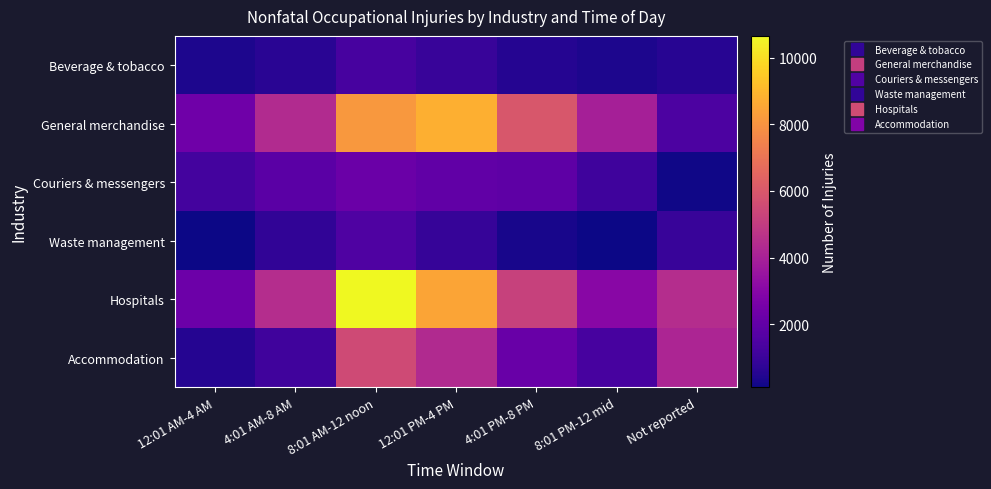

Reading right to left, list all the values displayed in this chart.

Beverage & tobacco: Not reported=570	8:01 PM-12 mid=370	4:01 PM-8 PM=560	12:01 PM-4 PM=950	8:01 AM-12 noon=1340	4:01 AM-8 AM=640	12:01 AM-4 AM=370
General merchandise: Not reported=1460	8:01 PM-12 mid=3980	4:01 PM-8 PM=5960	12:01 PM-4 PM=8760	8:01 AM-12 noon=8100	4:01 AM-8 AM=4370	12:01 AM-4 AM=2370
Couriers & messengers: Not reported=180	8:01 PM-12 mid=1100	4:01 PM-8 PM=1910	12:01 PM-4 PM=1970	8:01 AM-12 noon=2240	4:01 AM-8 AM=1800	12:01 AM-4 AM=1240
Waste management: Not reported=950	8:01 PM-12 mid=130	4:01 PM-8 PM=310	12:01 PM-4 PM=900	8:01 AM-12 noon=1520	4:01 AM-8 AM=770	12:01 AM-4 AM=110
Hospitals: Not reported=4470	8:01 PM-12 mid=3060	4:01 PM-8 PM=5180	12:01 PM-4 PM=8490	8:01 AM-12 noon=10650	4:01 AM-8 AM=4440	12:01 AM-4 AM=2280
Accommodation: Not reported=4180	8:01 PM-12 mid=1330	4:01 PM-8 PM=2170	12:01 PM-4 PM=4340	8:01 AM-12 noon=5510	4:01 AM-8 AM=1150	12:01 AM-4 AM=550